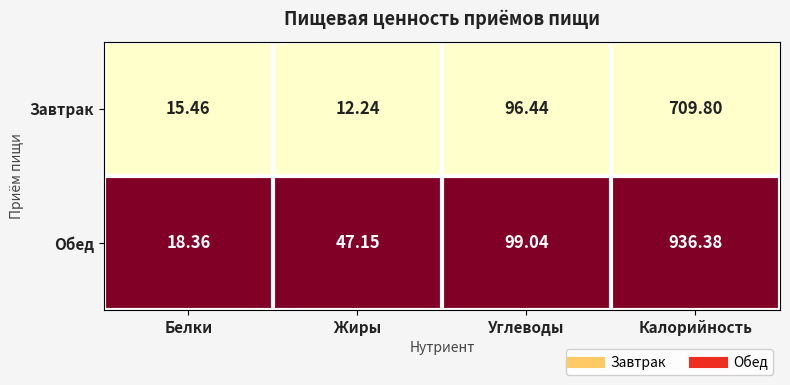

At which label is Завтрак closest to 361?

Углеводы